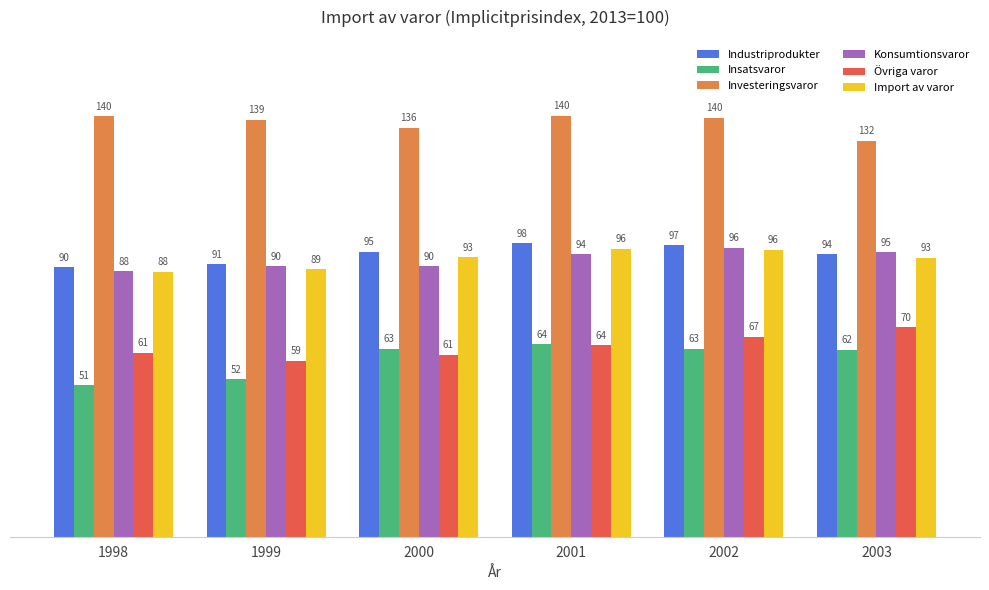

Which category has the lowest value in the Industriprodukter series?

1998